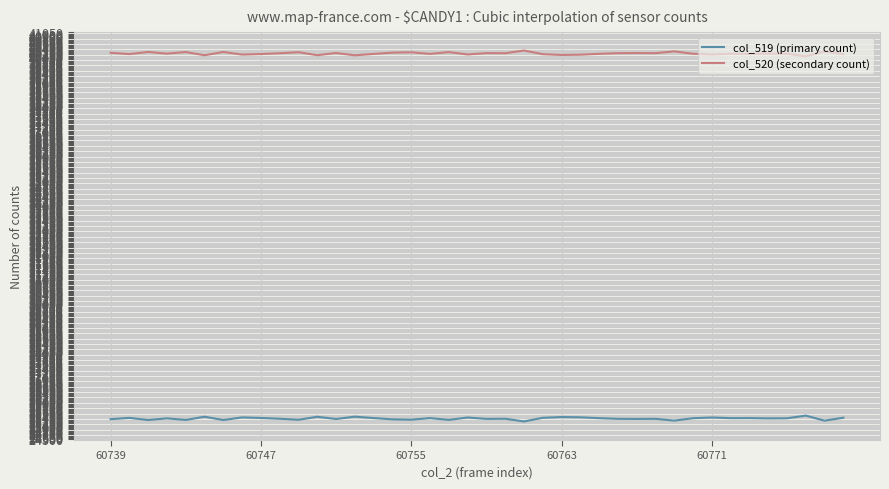

True or false: col_519 (primary count) and col_520 (secondary count) cross at least once.

False